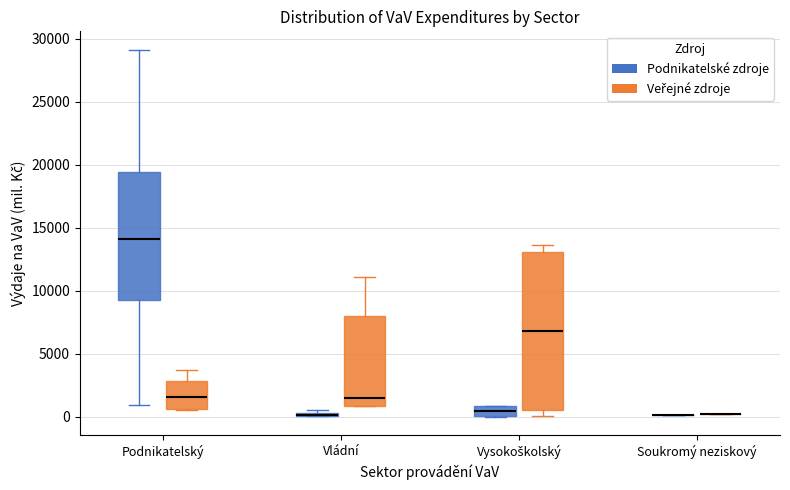

Which box is the tallest, from its lower edge to its upper edge?

Vysokoškolský (Veřejné zdroje)